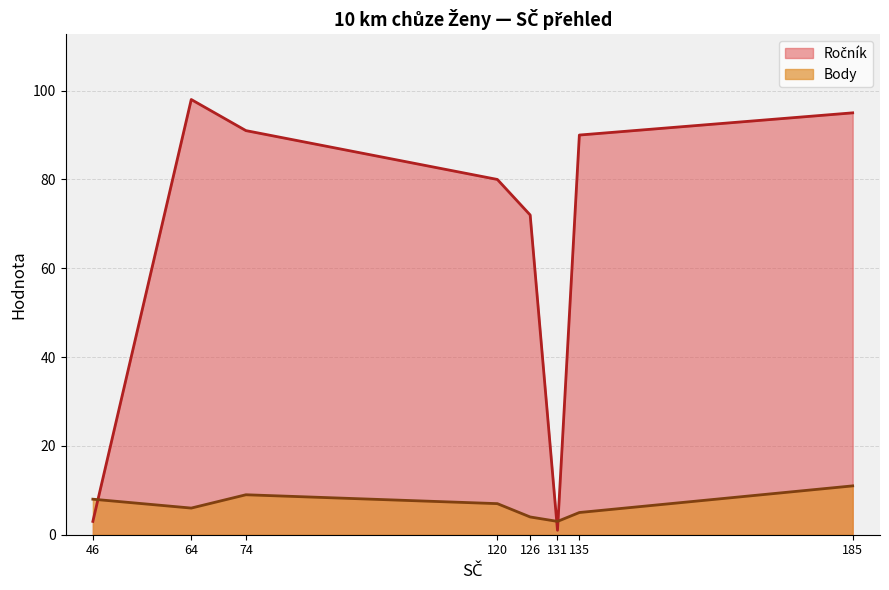

What is the smallest value displayed?

1